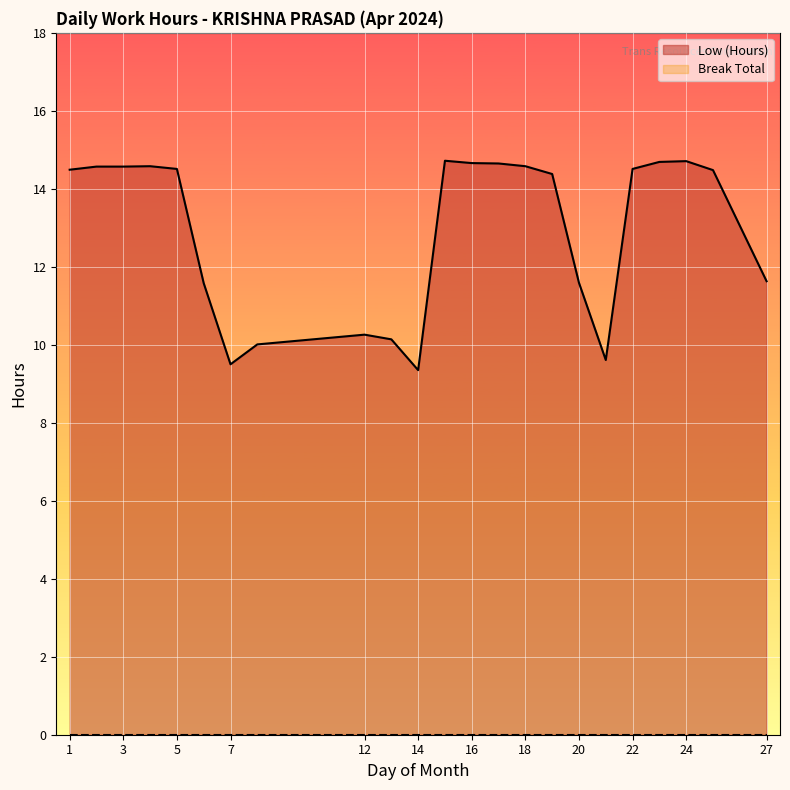

True or false: the data shows 14.7 at 23.

True